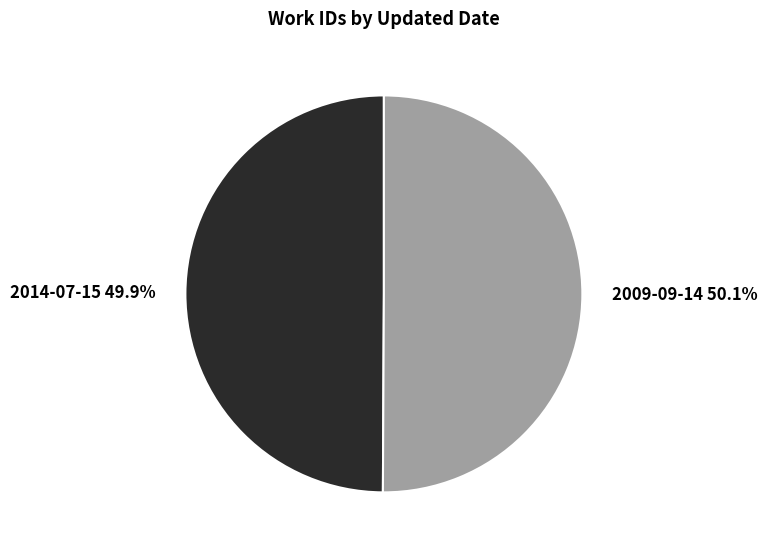

The 2009-09-14 slice represents 35% of the pie. True or false?

False